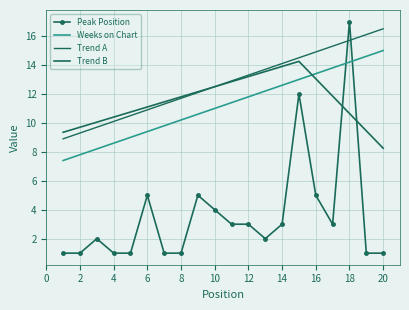

How many data points in Trend B are less than 11?

8